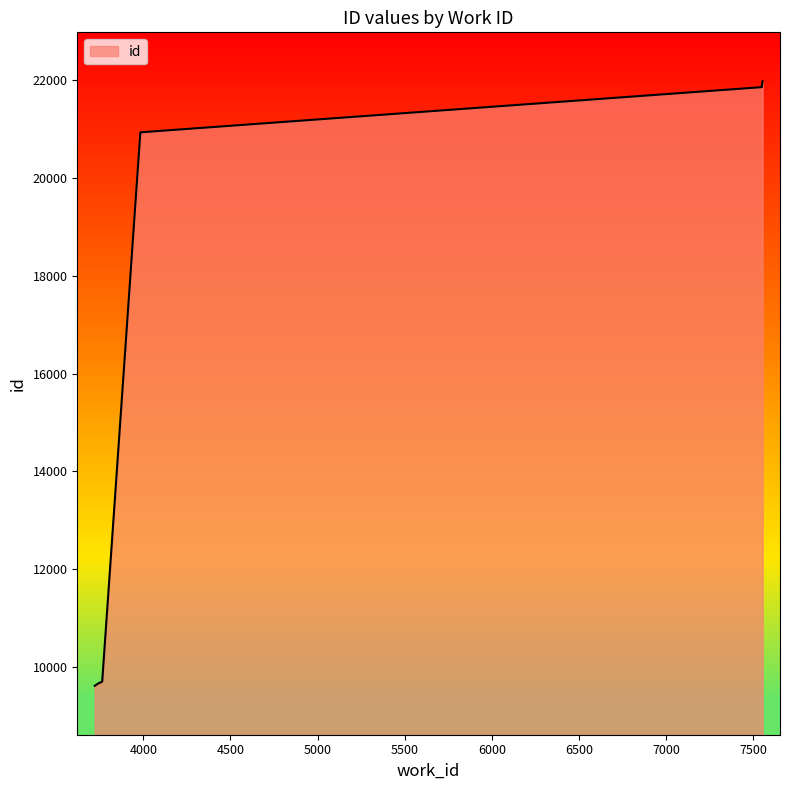

Between 3740 and 7550, which is larger?

7550